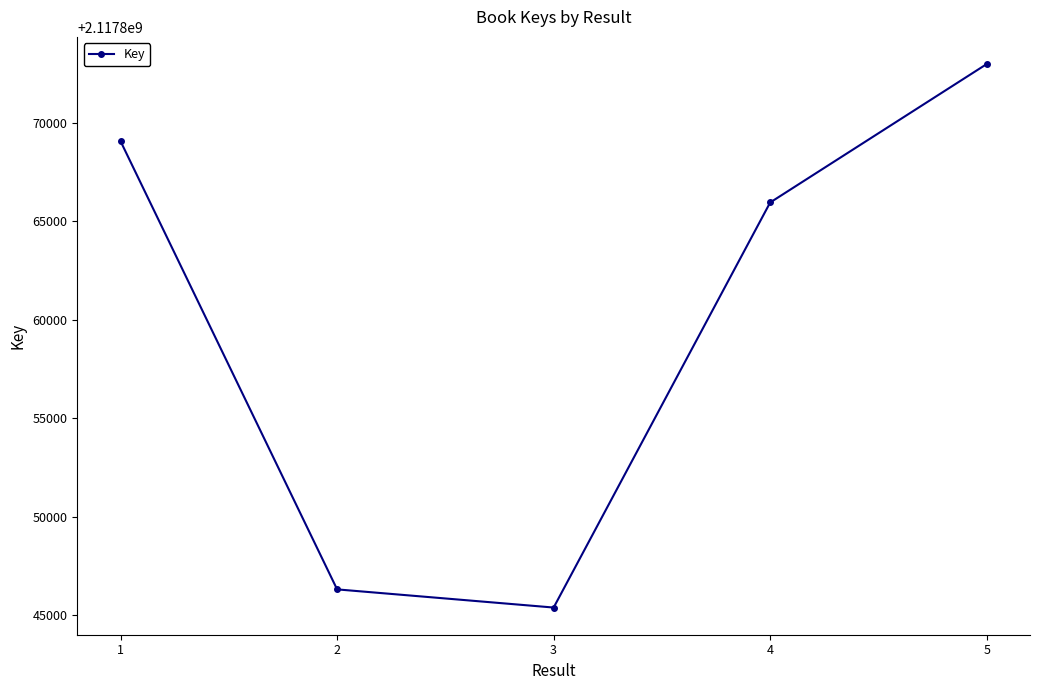

Reading left to right, list all the values displayed in this chart.

1=2117869053	2=2117846309	3=2117845387	4=2117865946	5=2117872972